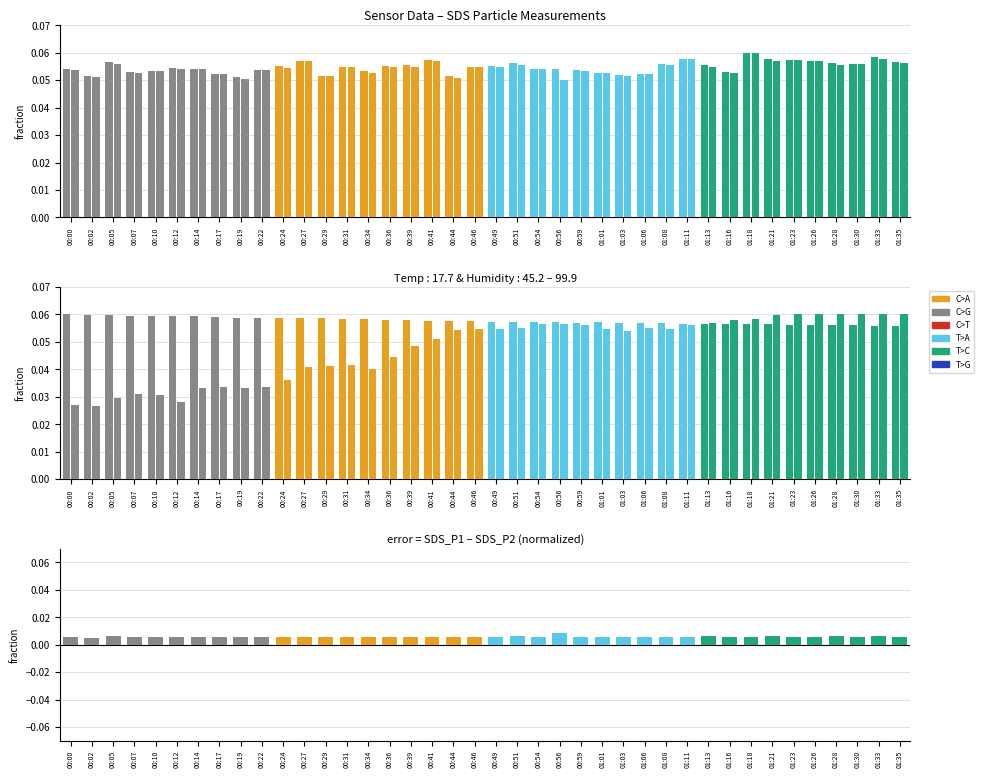

At how many categories does at least one series exceed 0?

40